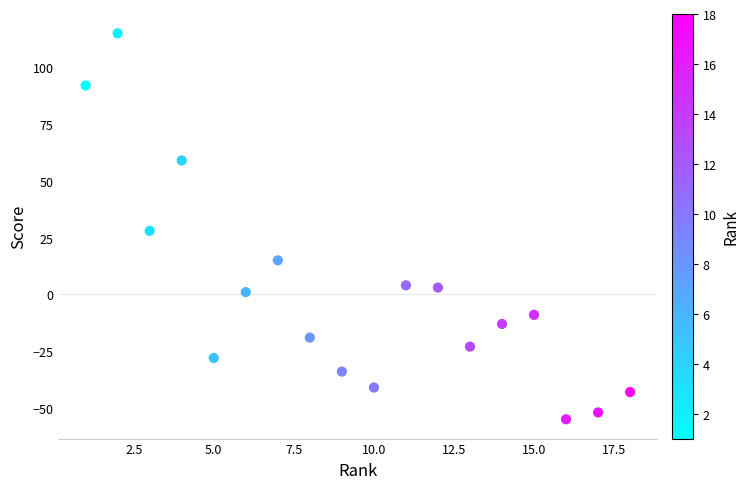

What Y value in the scatter plot is closest to 30?

28